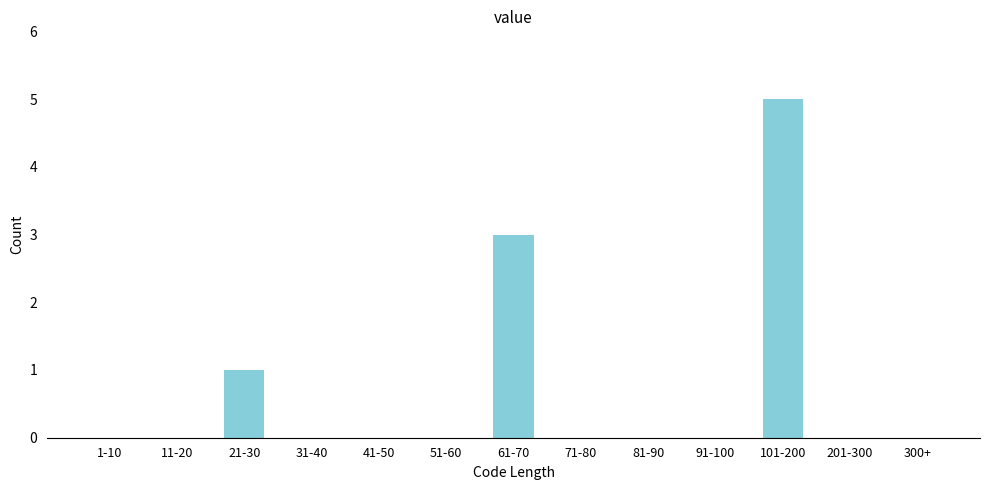

Reading left to right, list all the values displayed in this chart.

1-10=0	11-20=0	21-30=1	31-40=0	41-50=0	51-60=0	61-70=3	71-80=0	81-90=0	91-100=0	101-200=5	201-300=0	300+=0